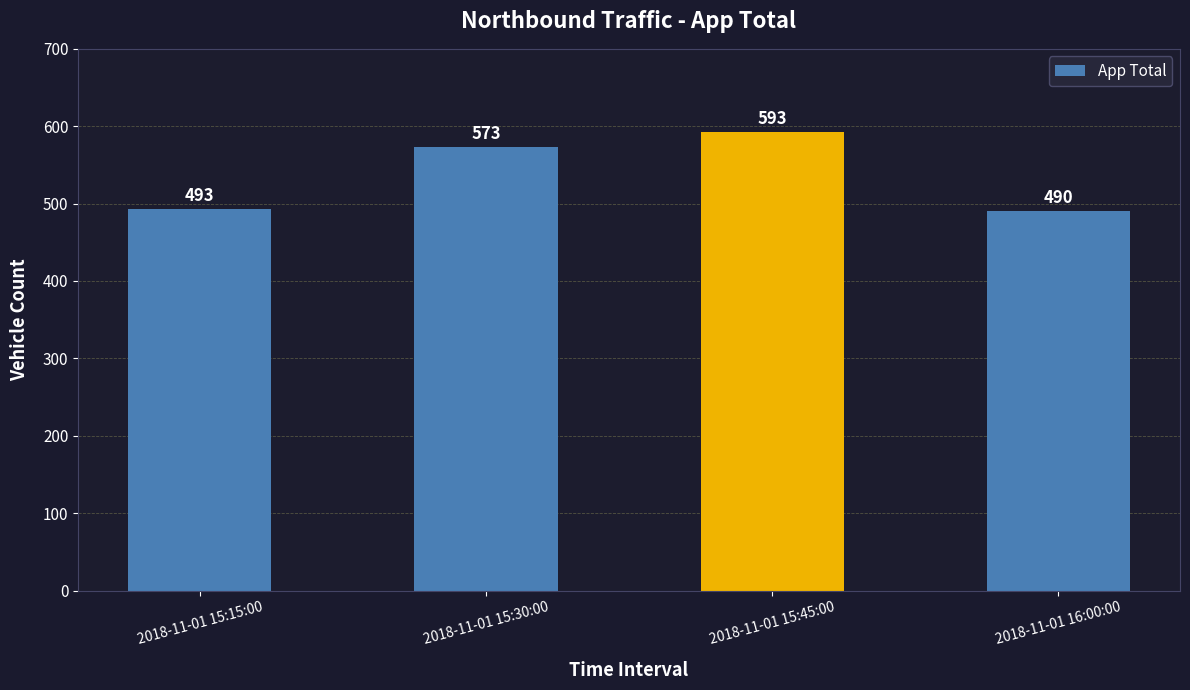

What value does the data have at 2018-11-01 15:45:00, to the nearest 10?

590